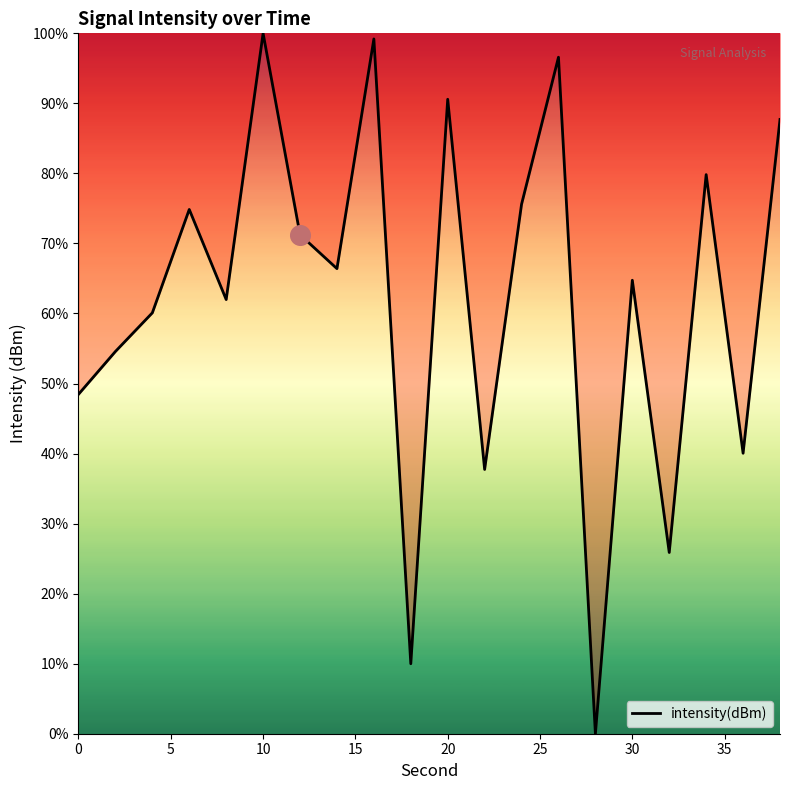

What is the maximum value shown in the chart?

100.0